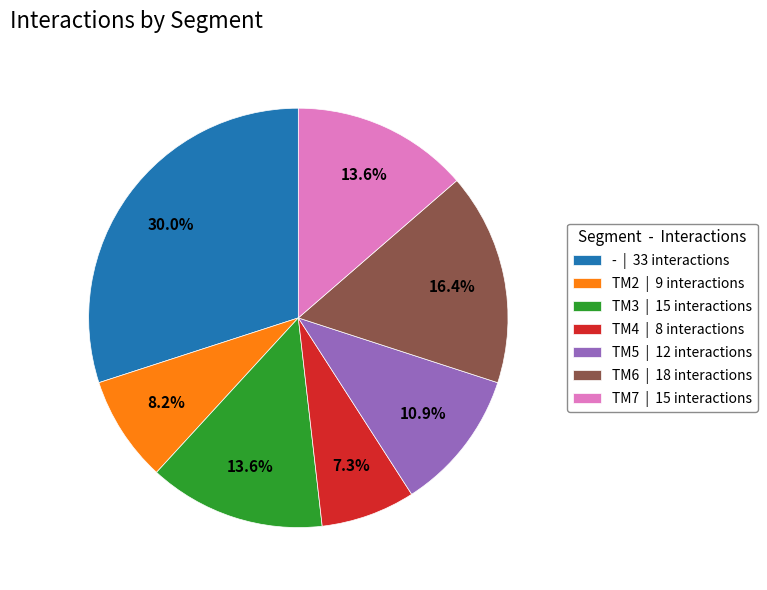

Does TM7 account for over 50% of the chart?

No